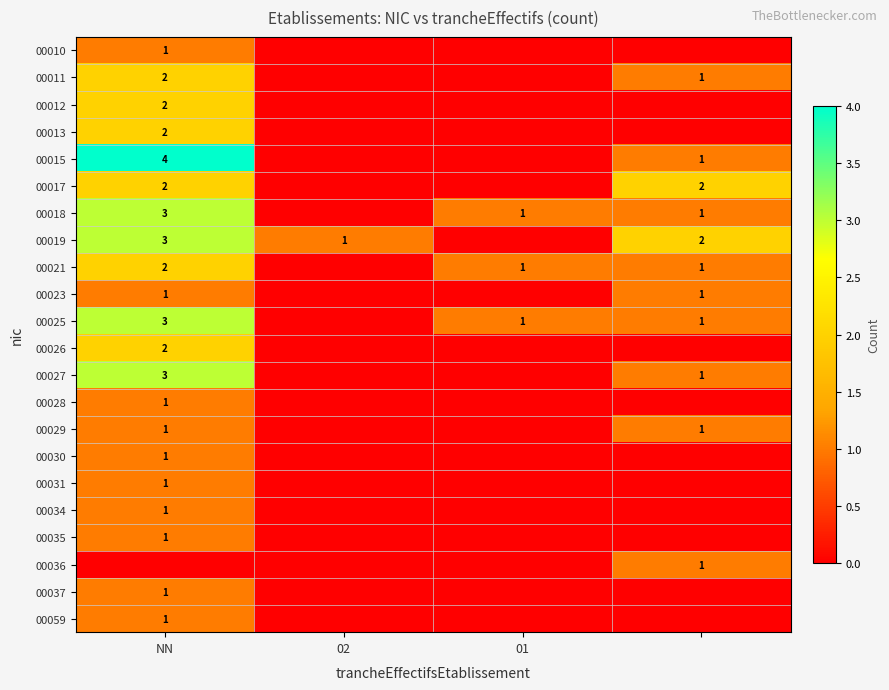

The 00026 series shows 3 at NN. True or false?

False